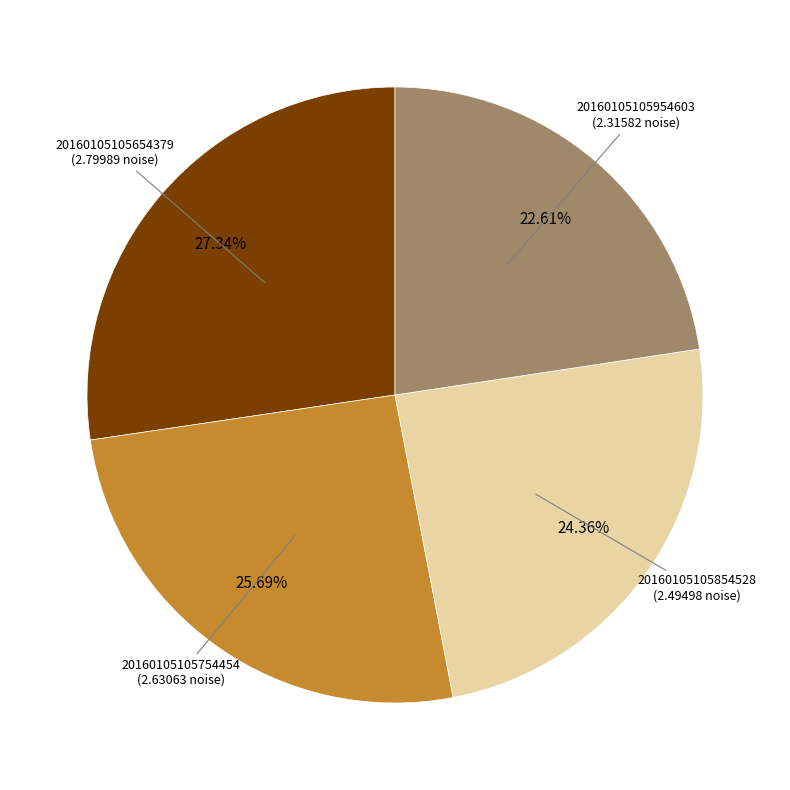

Is there any slice that represents more than half of the pie?

No